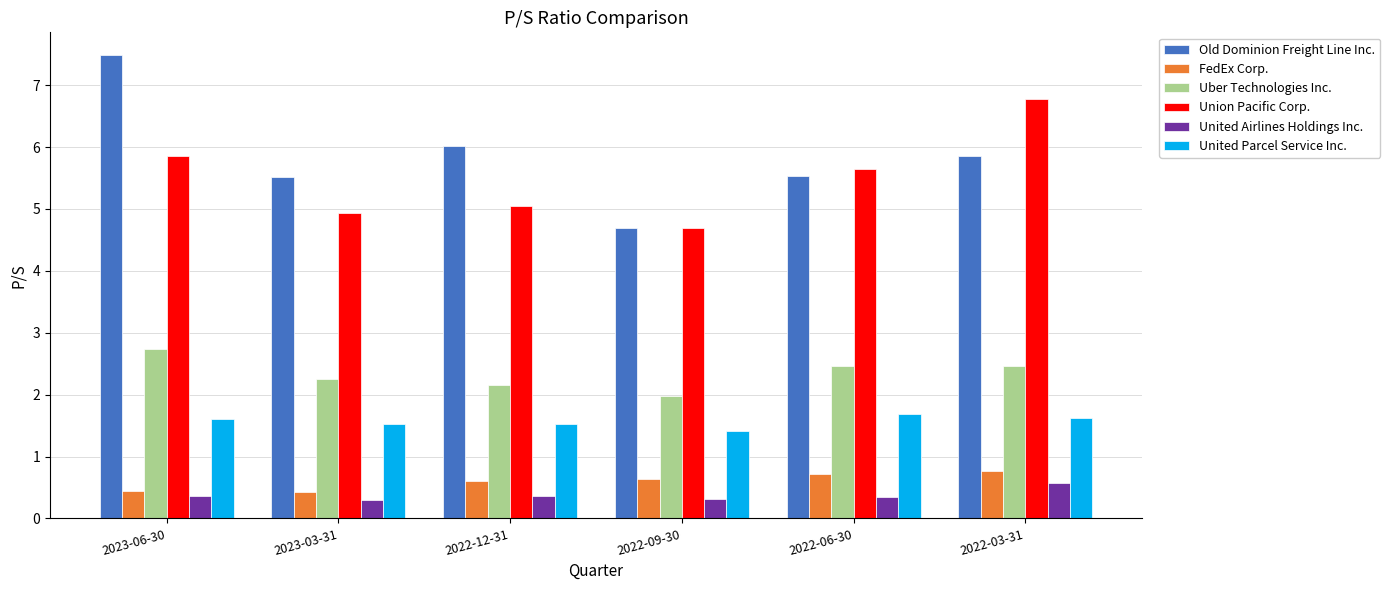

What is the difference between the highest and lowest values at 2022-06-30?

5.3